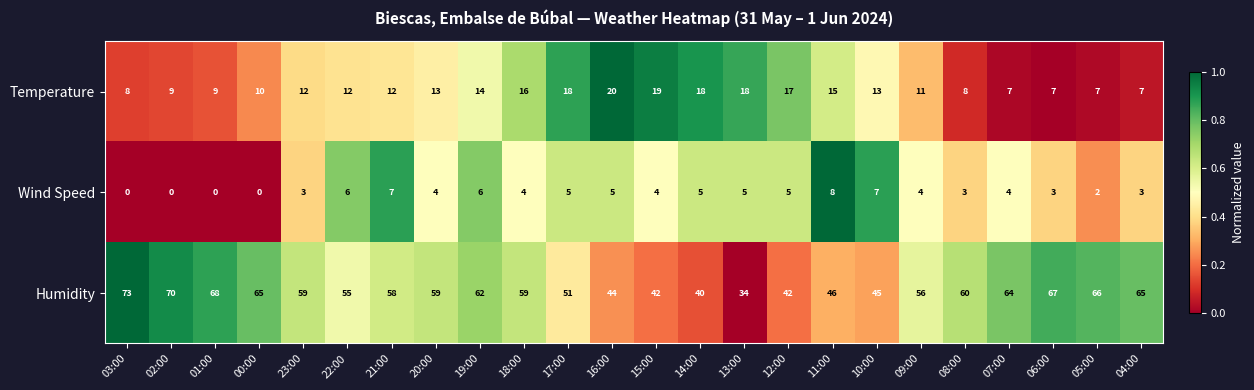

The Humidity series shows 59 at 20:00. True or false?

True